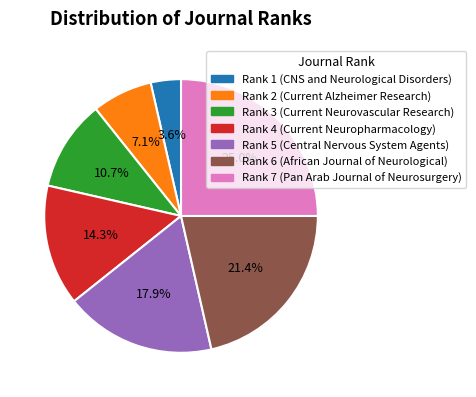

Which has a higher value, Rank 5 (Central Nervous System Agents) or Rank 7 (Pan Arab Journal of Neurosurgery)?

Rank 7 (Pan Arab Journal of Neurosurgery)